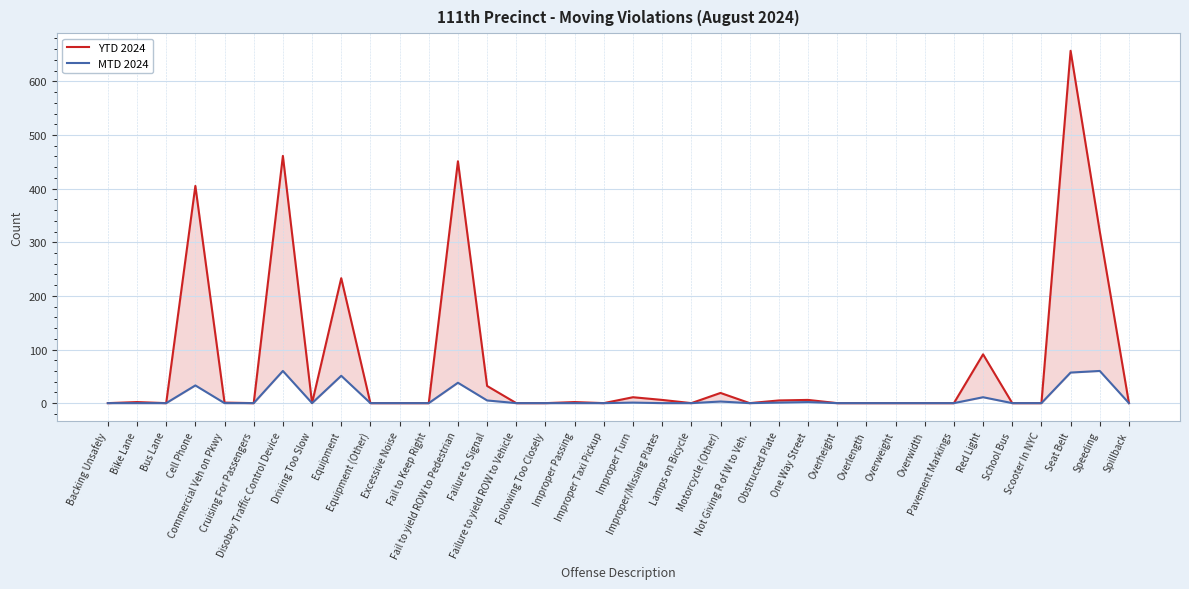

List the labels in order of YTD 2024 value, smallest first.

Backing Unsafely, Bus Lane, Cruising For Passengers, Driving Too Slow, Equipment (Other), Excessive Noise, Fail to Keep Right, Failure to yield ROW to Vehicle, Following Too Closely, Improper Taxi Pickup, Lamps on Bicycle, Not Giving R of W to Veh., Overheight, Overlength, Overweight, Overwidth, Pavement Markings, School Bus, Scooter In NYC, Spillback, Commercial Veh on Pkwy, Bike Lane, Improper Passing, Obstructed Plate, Improper/Missing Plates, One Way Street, Improper Turn, Motorcycle (Other), Failure to Signal, Red Light, Equipment, Speeding, Cell Phone, Fail to yield ROW to Pedestrian, Disobey Traffic Control Device, Seat Belt